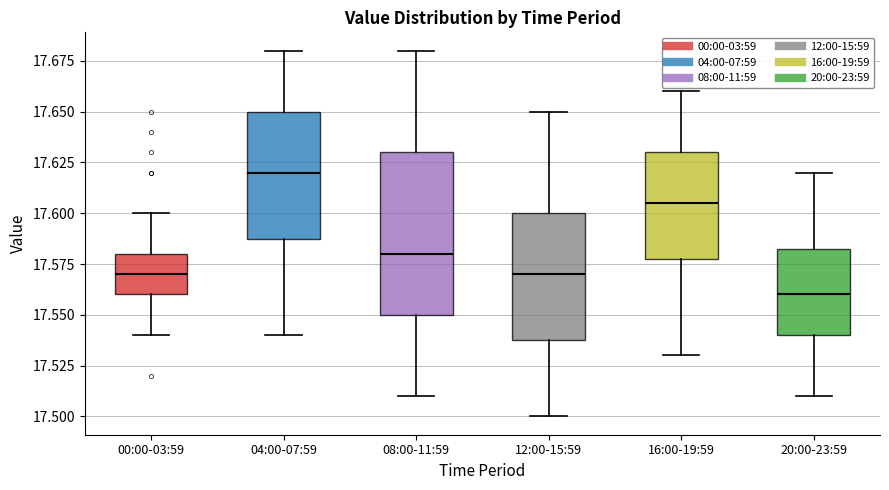

Reading left to right, read every box against the y-axis: the position of its median line, the range the box covers, and the ends of its whiskers. The values are not printed on the chart, so give them approximately, as read against the axis.

00:00-03:59: median 17.570, box 17.560 to 17.580, whiskers 17.540 to 17.600
04:00-07:59: median 17.620, box 17.590 to 17.650, whiskers 17.540 to 17.680
08:00-11:59: median 17.580, box 17.550 to 17.630, whiskers 17.510 to 17.680
12:00-15:59: median 17.570, box 17.540 to 17.600, whiskers 17.500 to 17.650
16:00-19:59: median 17.605, box 17.580 to 17.630, whiskers 17.530 to 17.660
20:00-23:59: median 17.560, box 17.540 to 17.585, whiskers 17.510 to 17.620